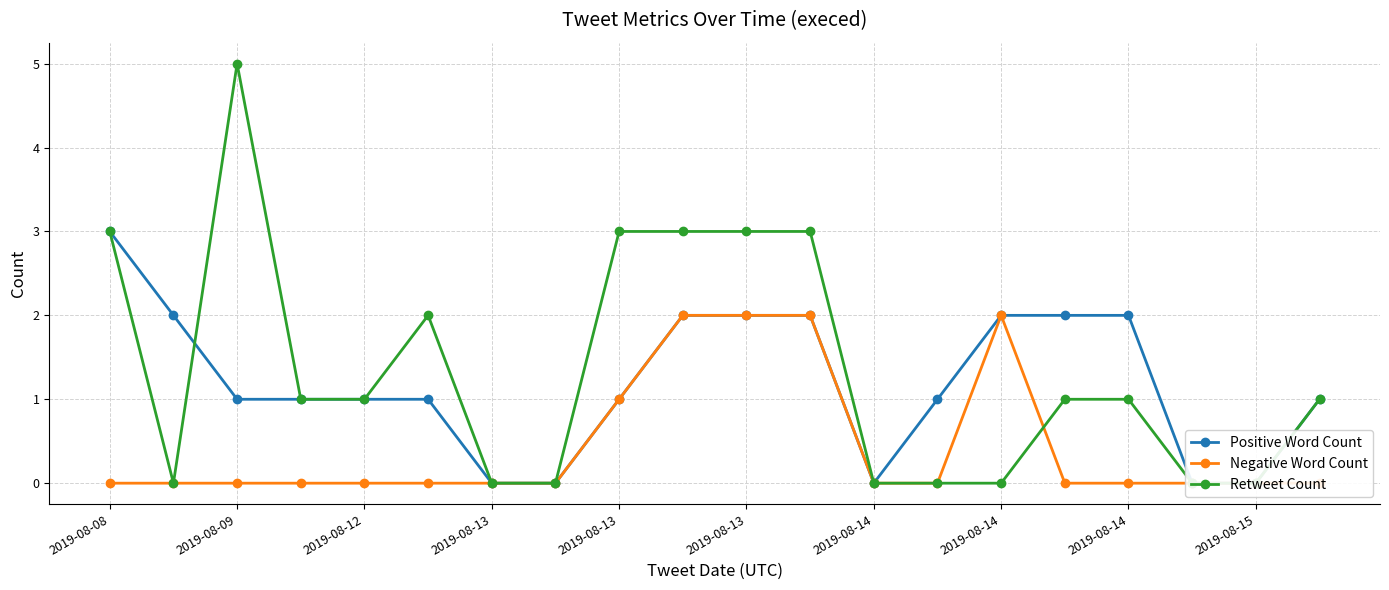

True or false: Negative Word Count has a value of -1 at 19.

False